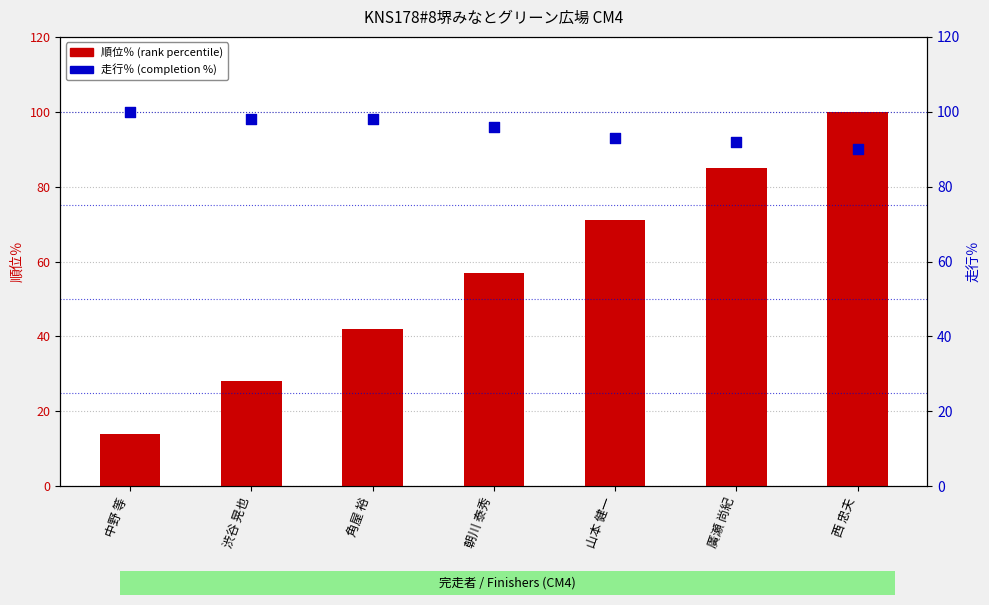

Which series reaches the minimum Y coordinate?

順位％ (rank percentile)